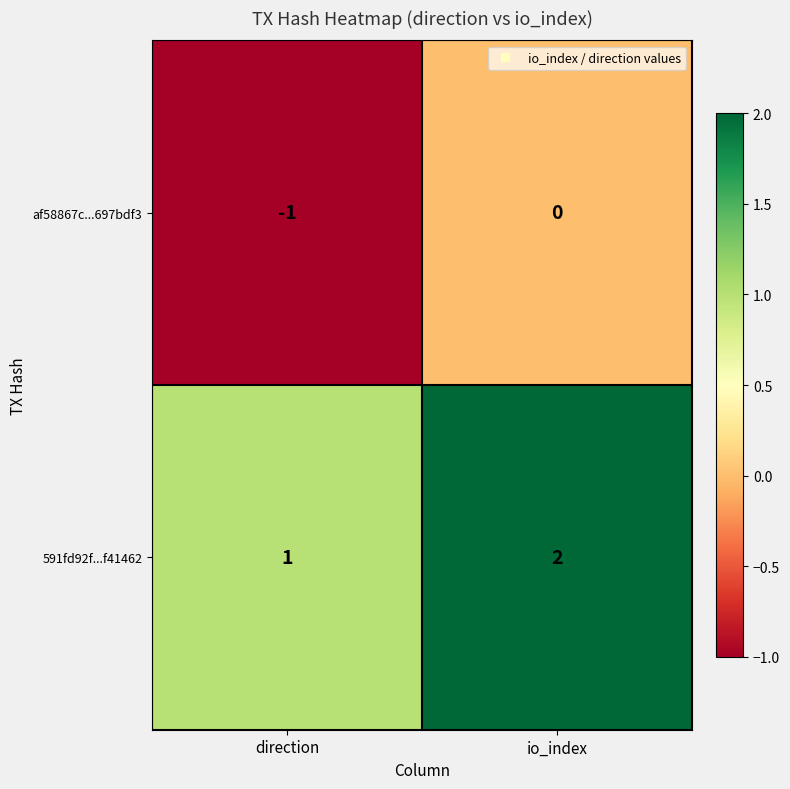

At which label does af58867c...697bdf3 reach its minimum?

direction